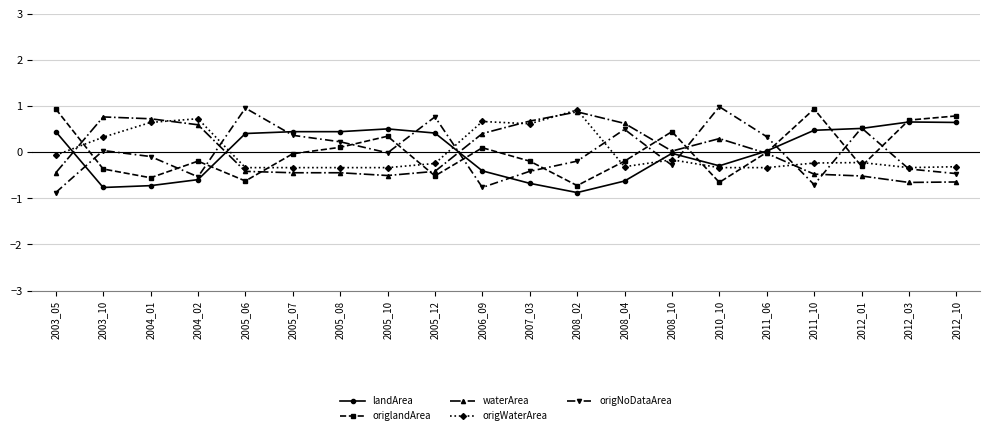

What is the difference between the highest and lowest values at 2008_04?

1.2